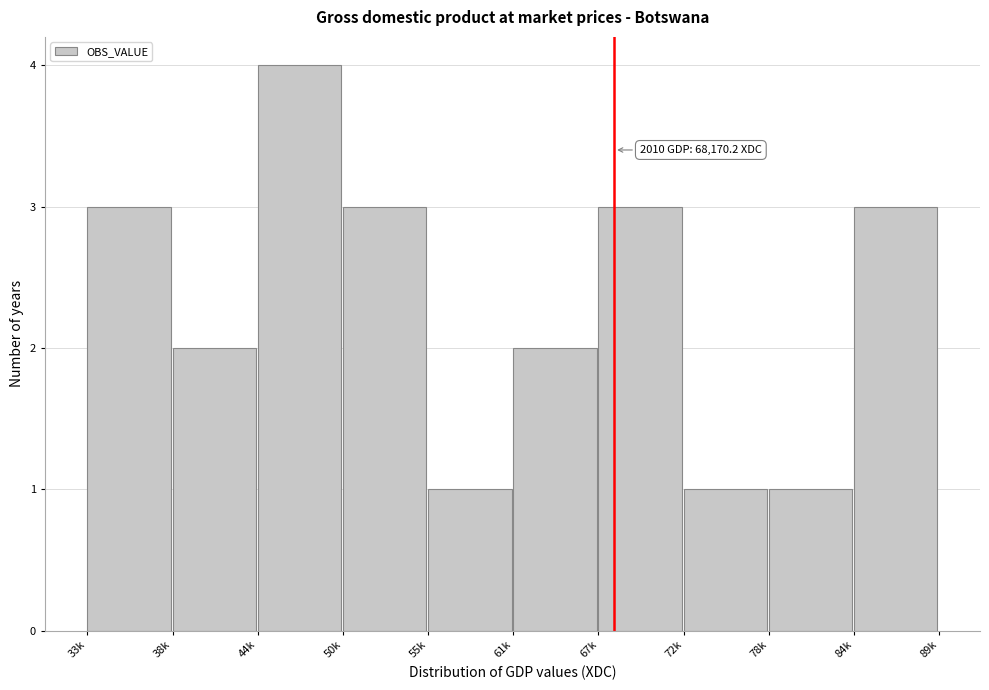

Reading right to left, what are all the values shown in this chart?

84k=3	78k=1	72k=1	67k=3	61k=2	55k=1	50k=3	44k=4	38k=2	33k=3